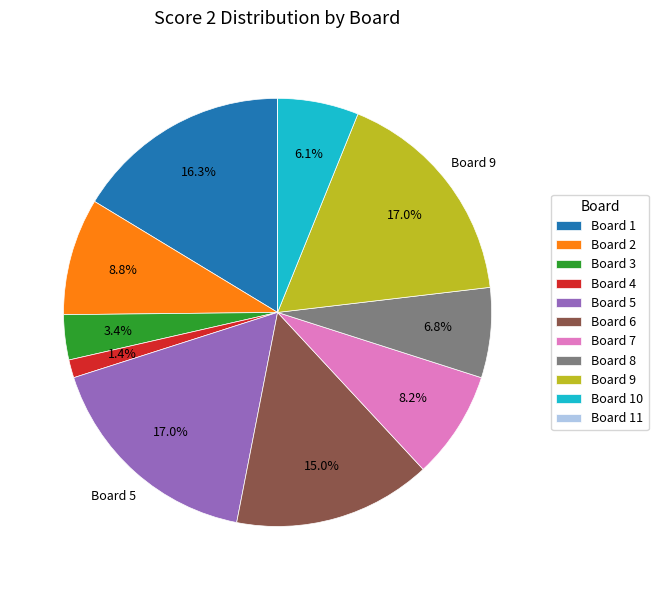

Is there a majority slice in this chart?

No